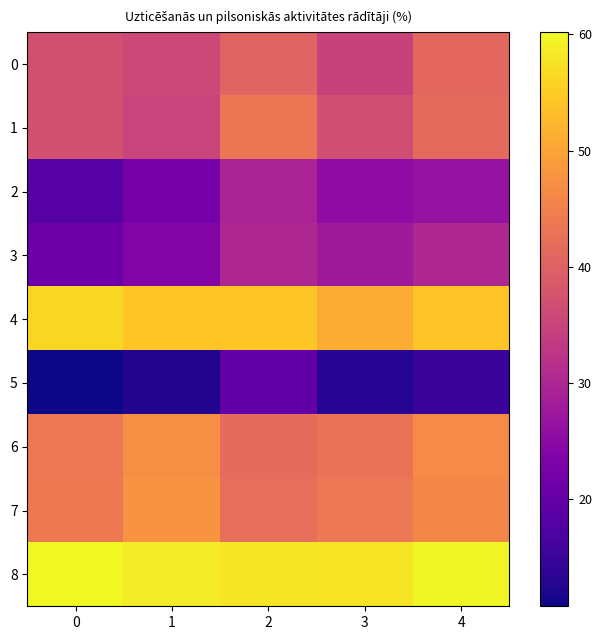

Reading right to left, what are all the values shown in this chart?

0: 4=41.0	3=34.8	2=40.5	1=35.7	0=37.0
1: 4=41.3	3=36.5	2=43.4	1=35.1	0=37.1
2: 4=26.5	3=25.4	2=29.4	1=22.2	0=18.2
3: 4=30.1	3=27.9	2=30.2	1=24.0	0=21.4
4: 4=54.1	3=51.1	2=54.4	1=54.4	0=56.3
5: 4=14.9	3=12.9	2=19.6	1=12.5	0=10.8
6: 4=46.5	3=42.7	2=41.5	1=47.0	0=43.5
7: 4=46.1	3=43.6	2=42.1	1=47.8	0=43.9
8: 4=60.0	3=57.8	2=58.0	1=58.7	0=60.2